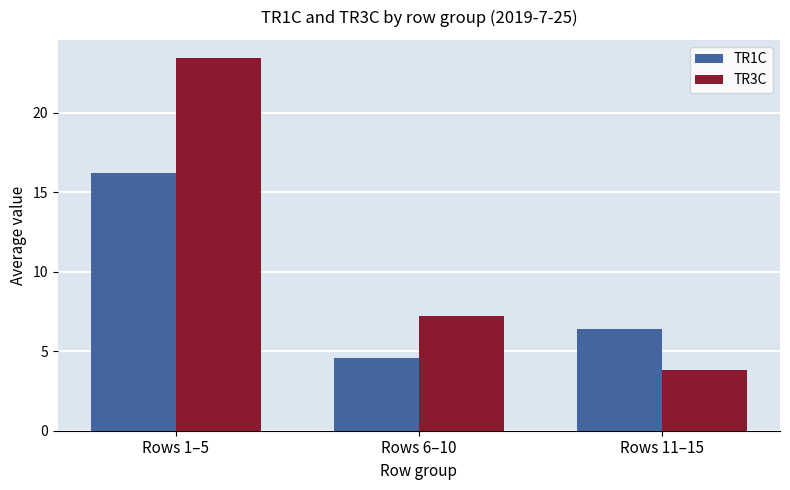

How many groups of bars are there?

3